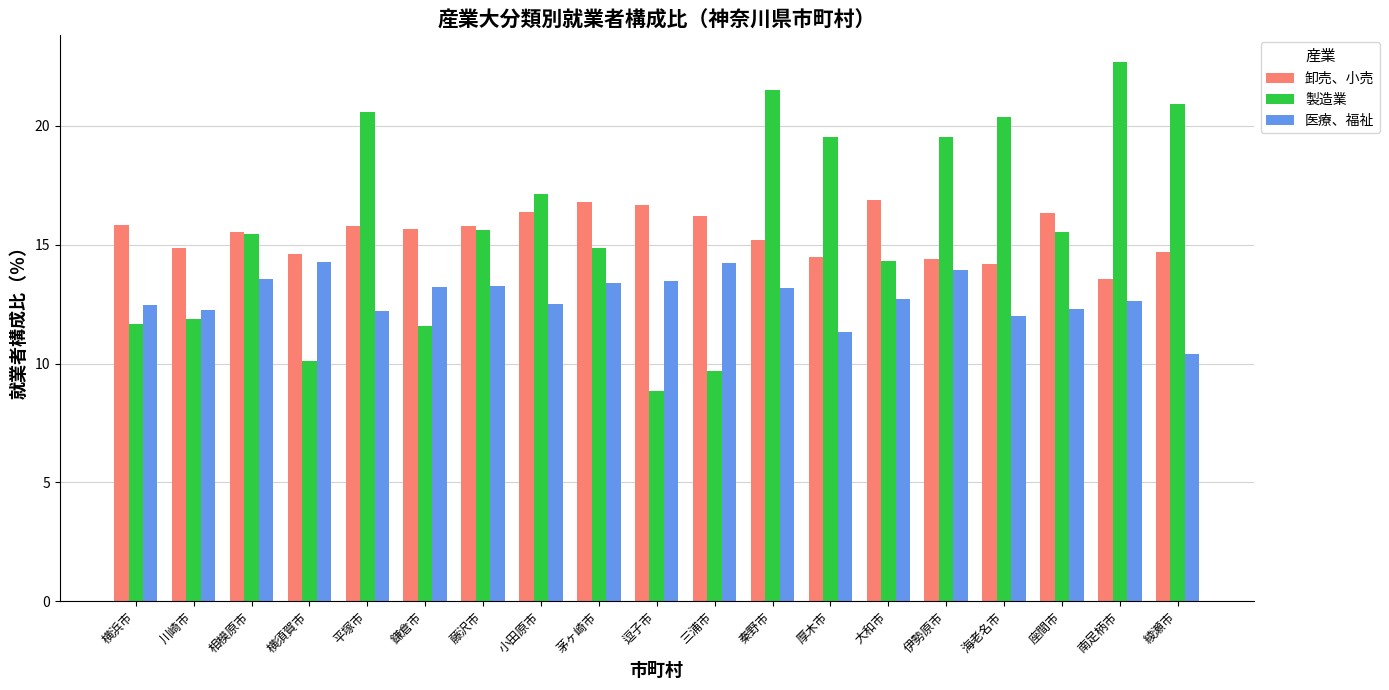

At which category is the sum across all series the highest?

秦野市